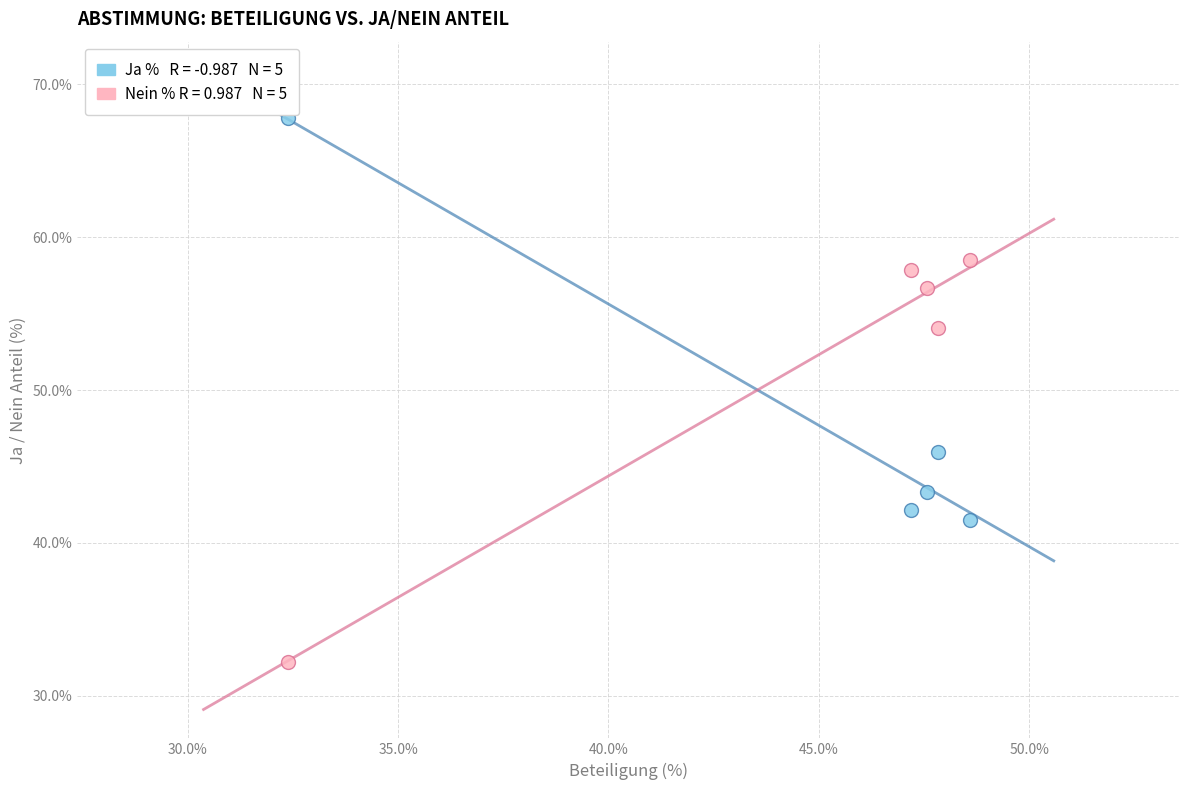

Across all data points, what is the range of X values (max minus min)?

16.2